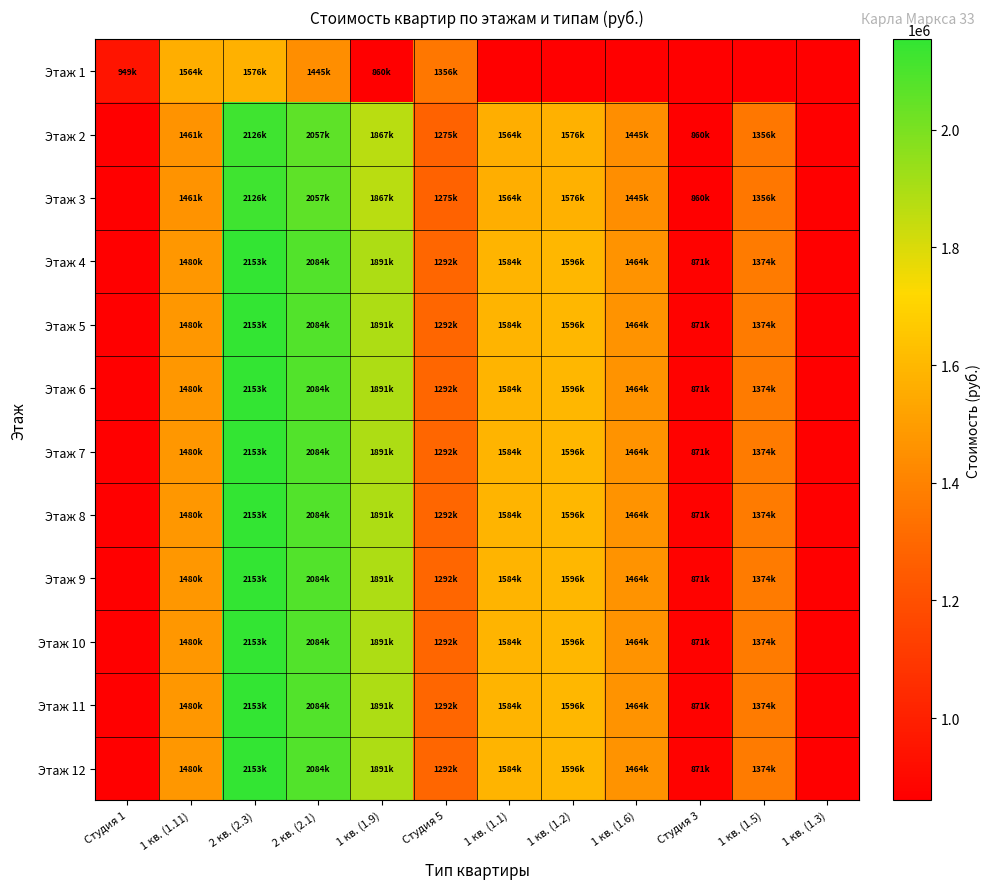

How many data points does each series have?

12